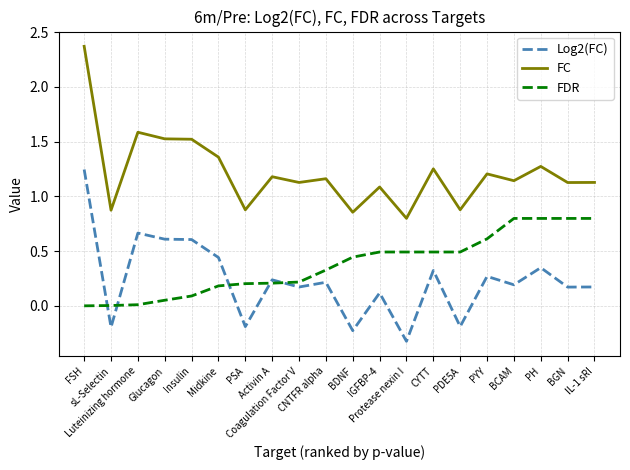

How many values in Log2(FC) are above zero?

15